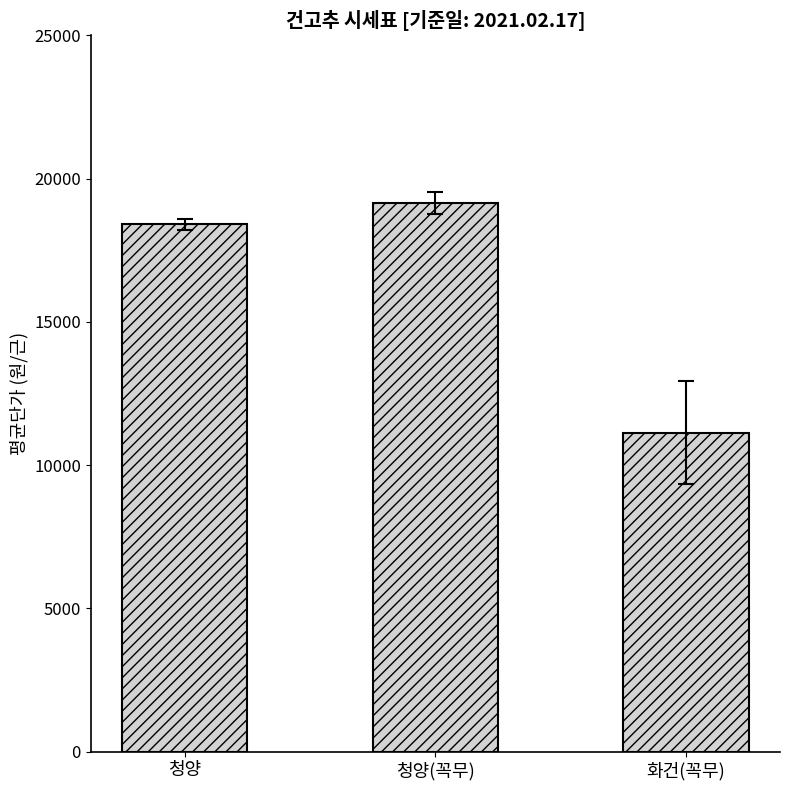

Is it true that the value at 청양(꼭무) is 6756?

False